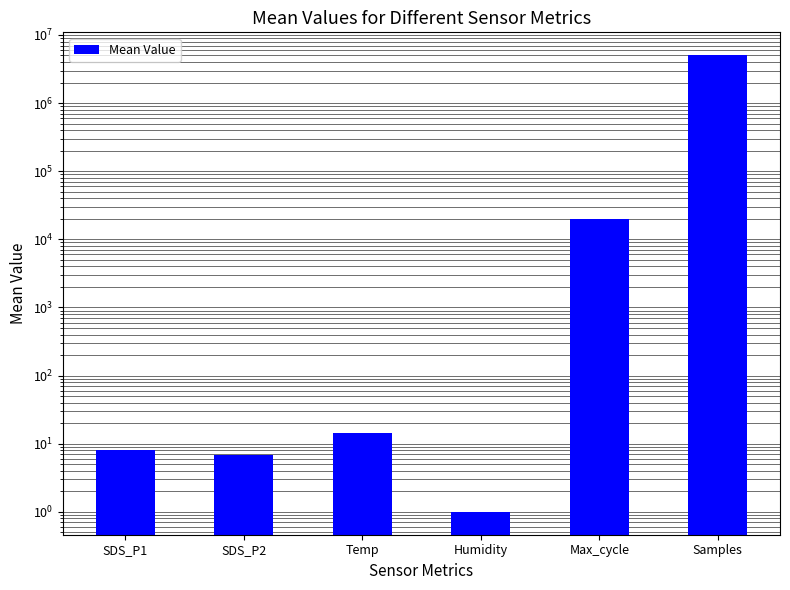

List the labels in order of value, smallest first.

Humidity, SDS_P2, SDS_P1, Temp, Max_cycle, Samples